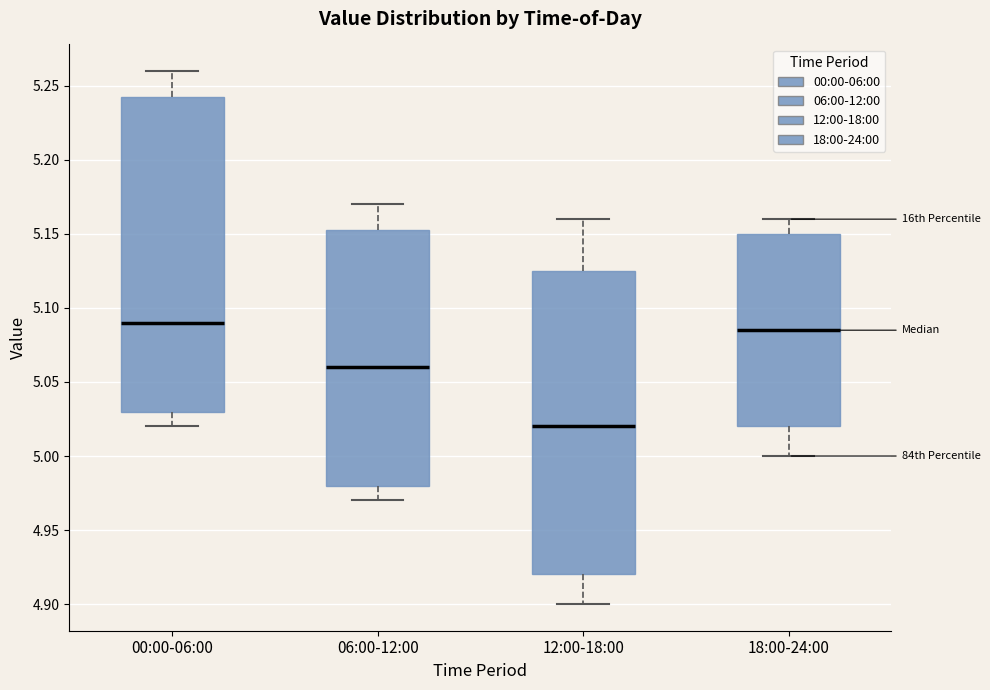

Which box's median line is the lowest?

12:00-18:00